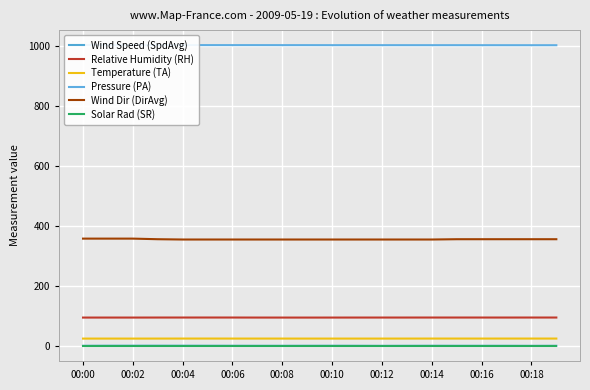

Which series has the widest spread of values?

Wind Dir (DirAvg)